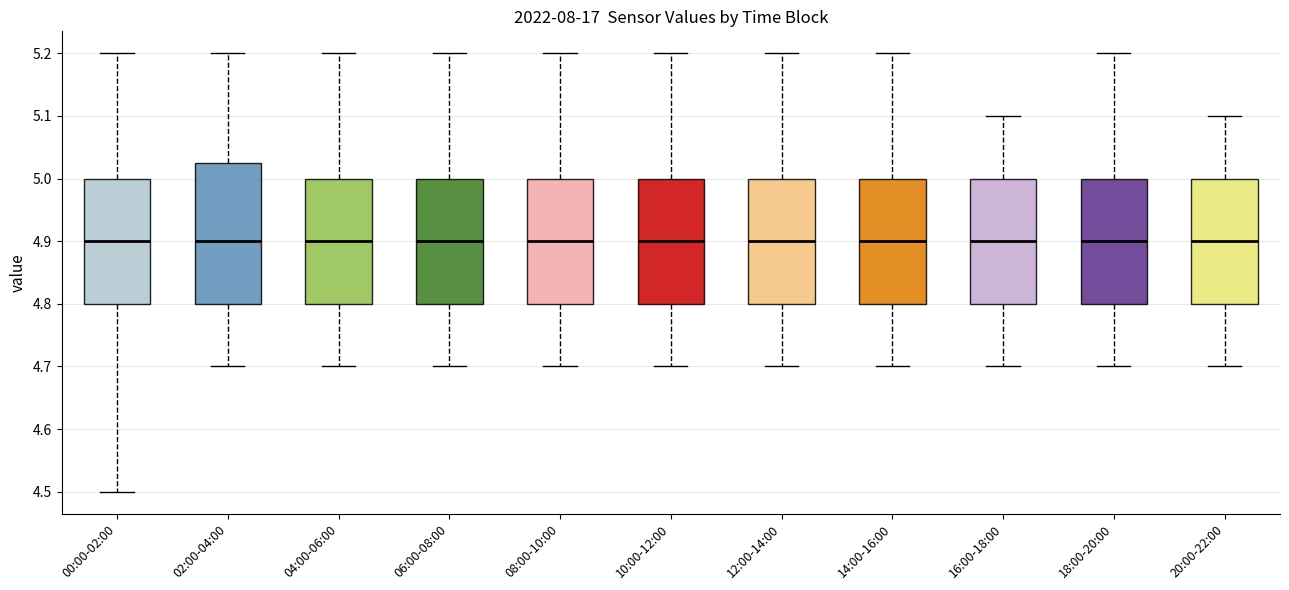

Reading left to right, read every box against the y-axis: the position of its median line, the range the box covers, and the ends of its whiskers. The values are not printed on the chart, so give them approximately, as read against the axis.

00:00-02:00: median 4.90, box 4.80 to 5.00, whiskers 4.50 to 5.20
02:00-04:00: median 4.90, box 4.80 to 5.03, whiskers 4.70 to 5.20
04:00-06:00: median 4.90, box 4.80 to 5.00, whiskers 4.70 to 5.20
06:00-08:00: median 4.90, box 4.80 to 5.00, whiskers 4.70 to 5.20
08:00-10:00: median 4.90, box 4.80 to 5.00, whiskers 4.70 to 5.20
10:00-12:00: median 4.90, box 4.80 to 5.00, whiskers 4.70 to 5.20
12:00-14:00: median 4.90, box 4.80 to 5.00, whiskers 4.70 to 5.20
14:00-16:00: median 4.90, box 4.80 to 5.00, whiskers 4.70 to 5.20
16:00-18:00: median 4.90, box 4.80 to 5.00, whiskers 4.70 to 5.10
18:00-20:00: median 4.90, box 4.80 to 5.00, whiskers 4.70 to 5.20
20:00-22:00: median 4.90, box 4.80 to 5.00, whiskers 4.70 to 5.10